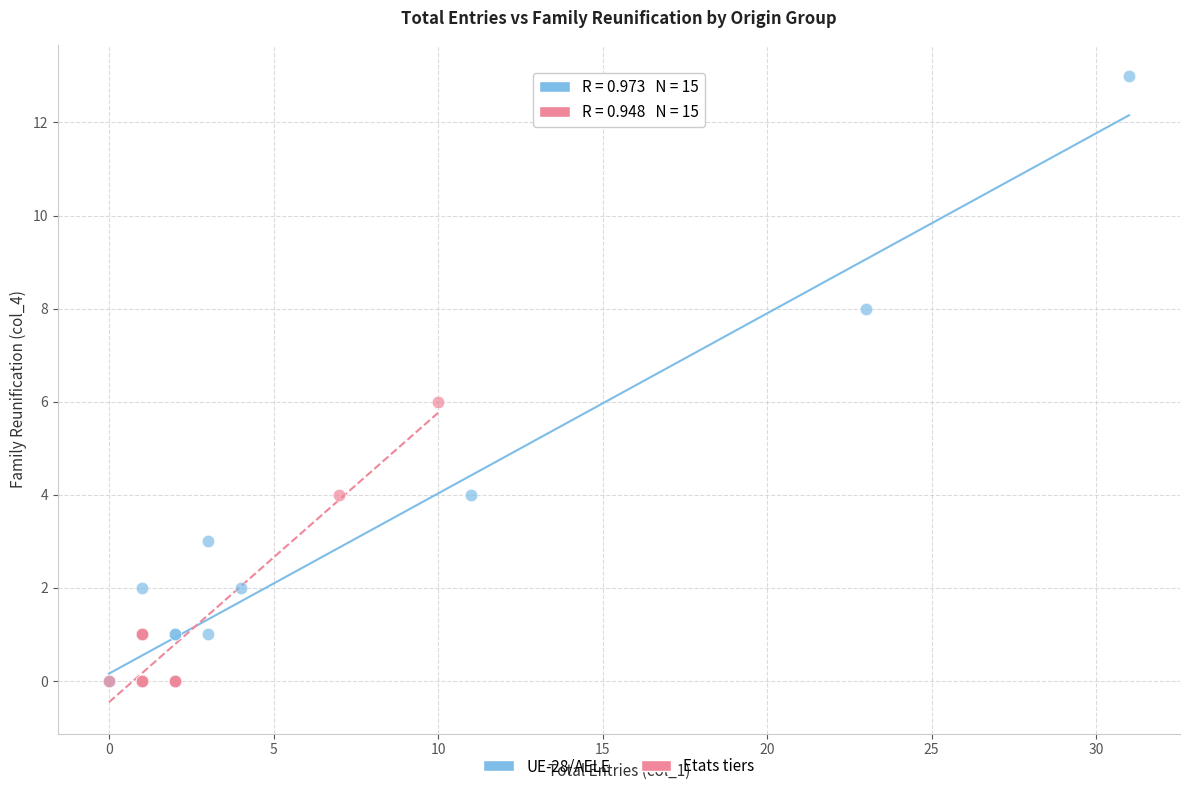

Which series reaches the maximum Y coordinate?

UE-28/AELE